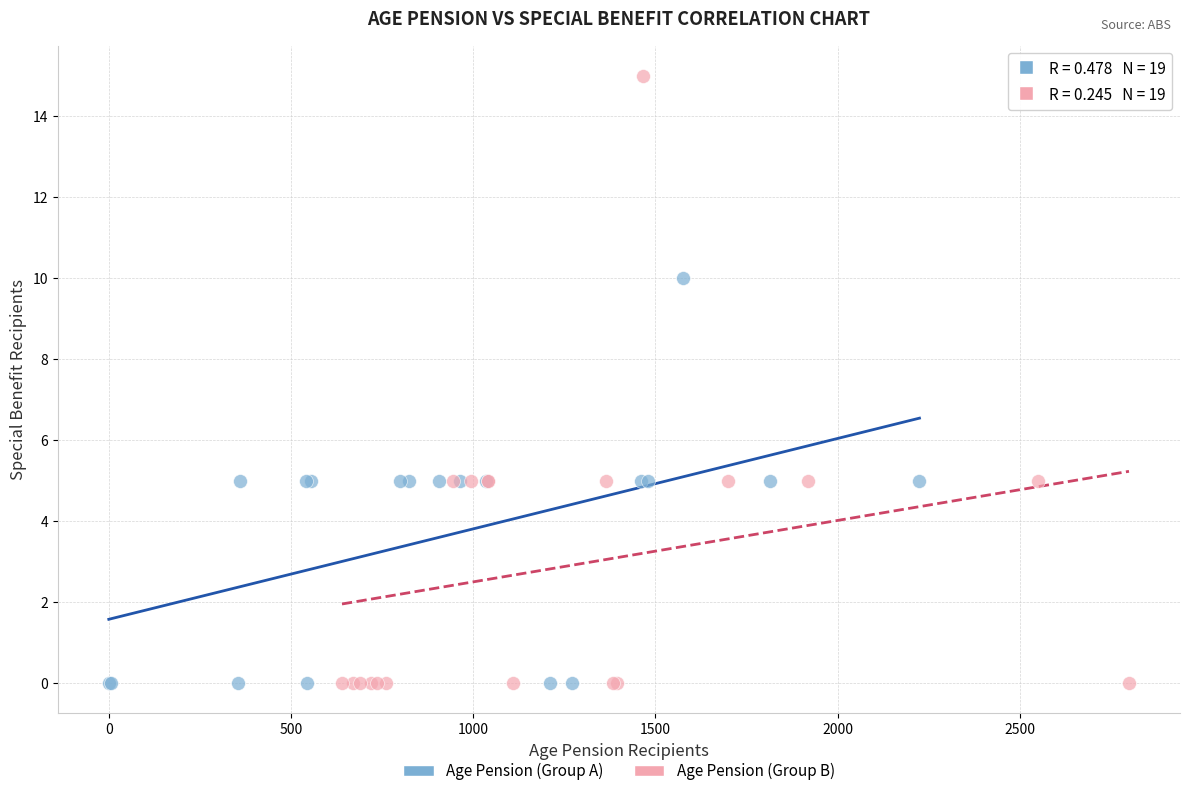

Which series contains the highest Y value?

Age Pension (Group B)